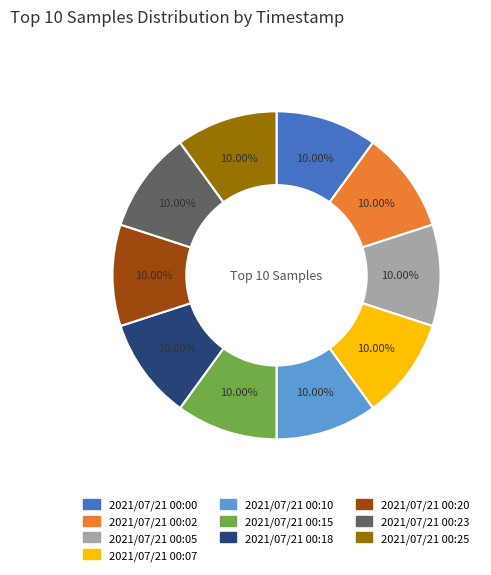

Combined, what portion of the pie is 2021/07/21 00:25 and 2021/07/21 00:05?

20.0%